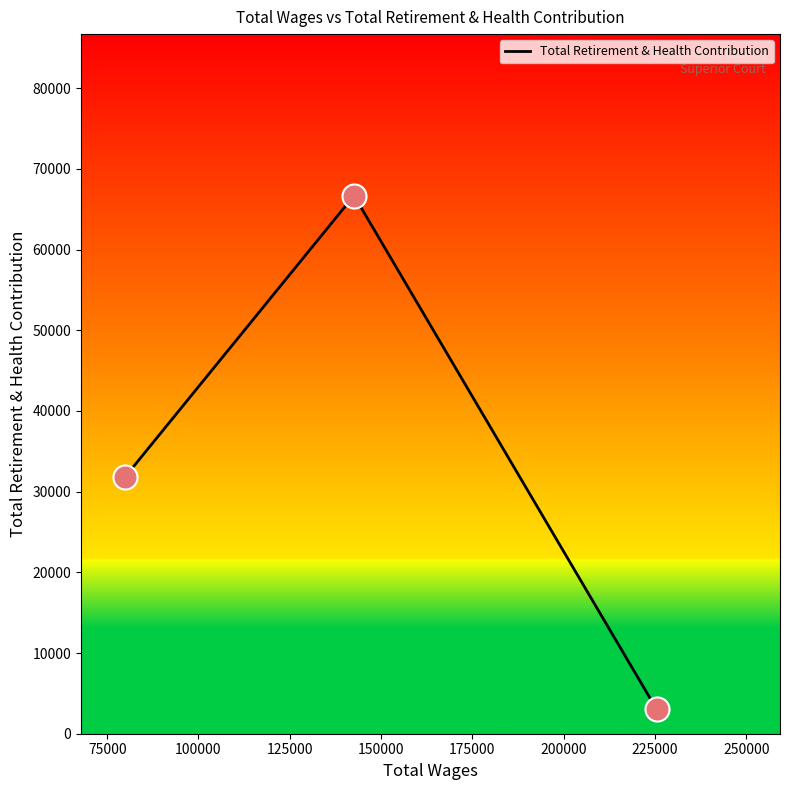

What is the average value?

33831